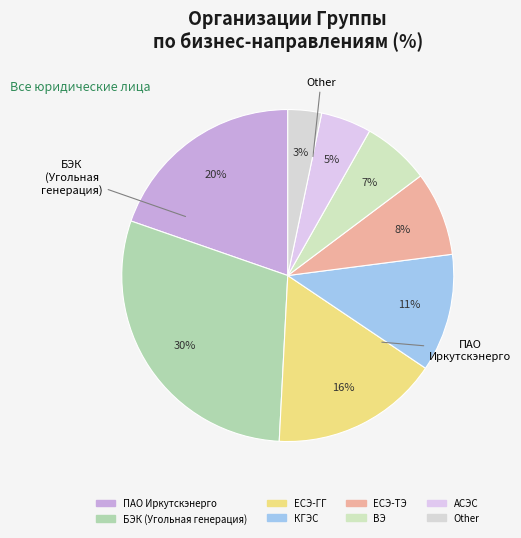

How many segments does this pie chart have?

8